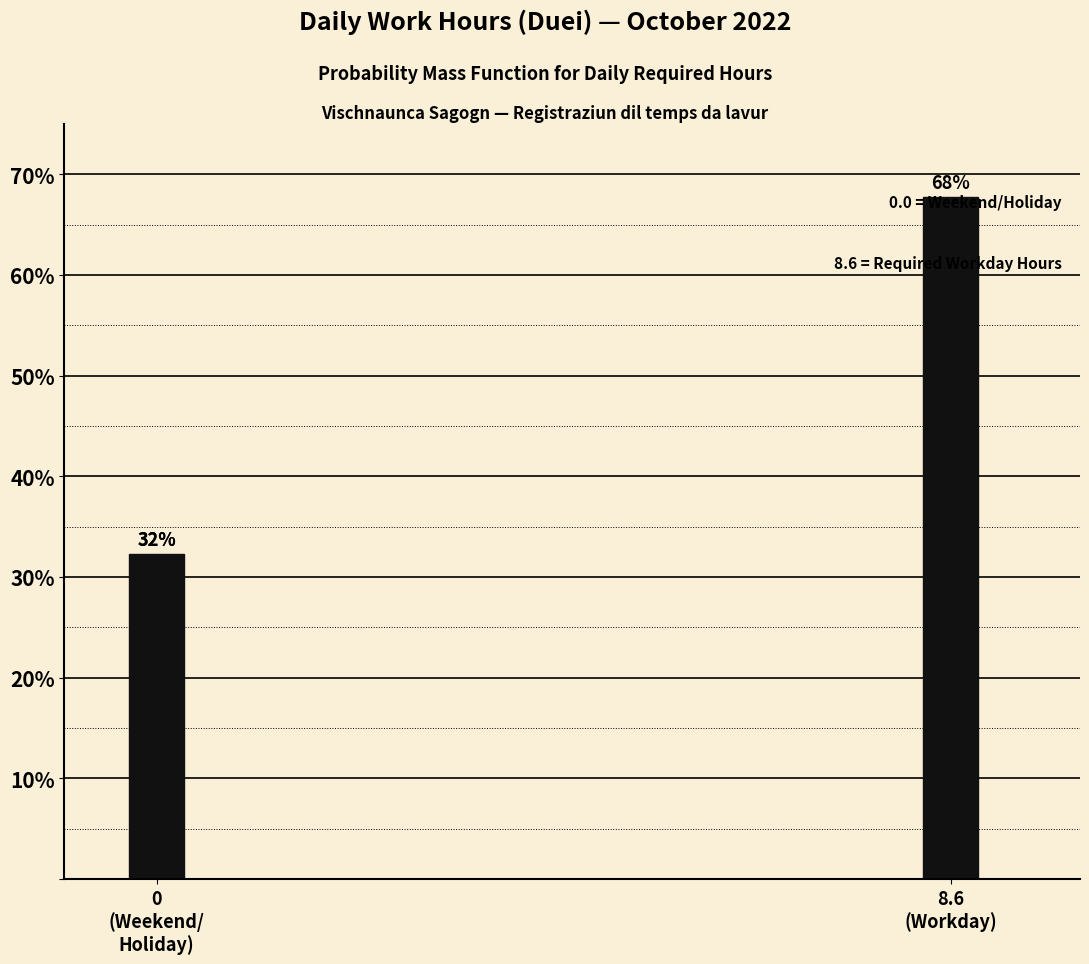

Are the bars horizontal?

No